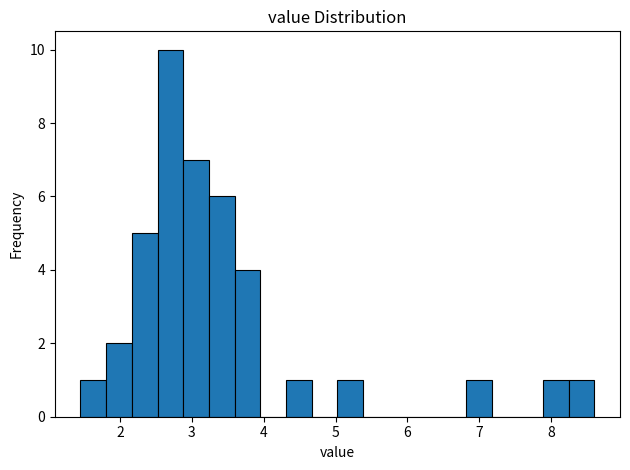

Read against the x-axis, roughly where is the centre of the tallest bar?

2.7